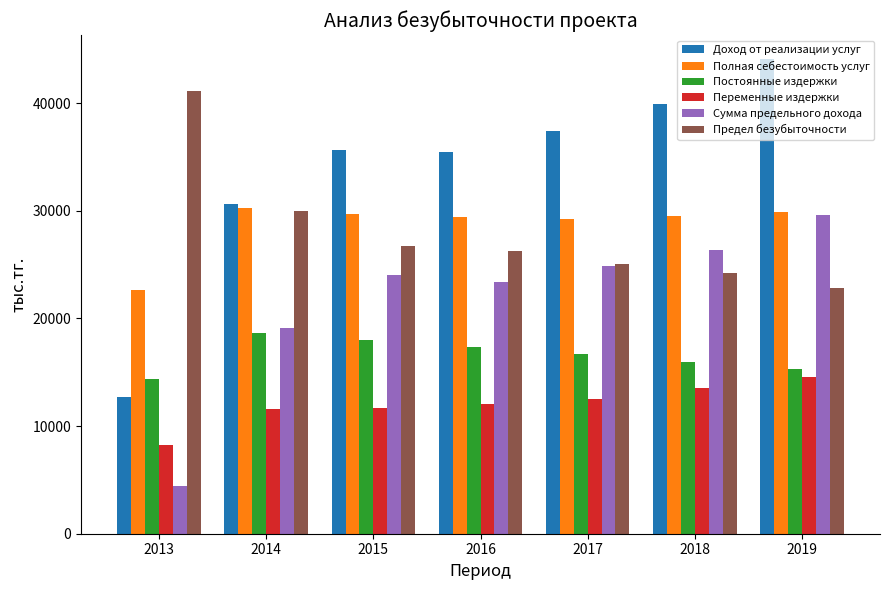

At which category is the sum across all series the highest?

2019